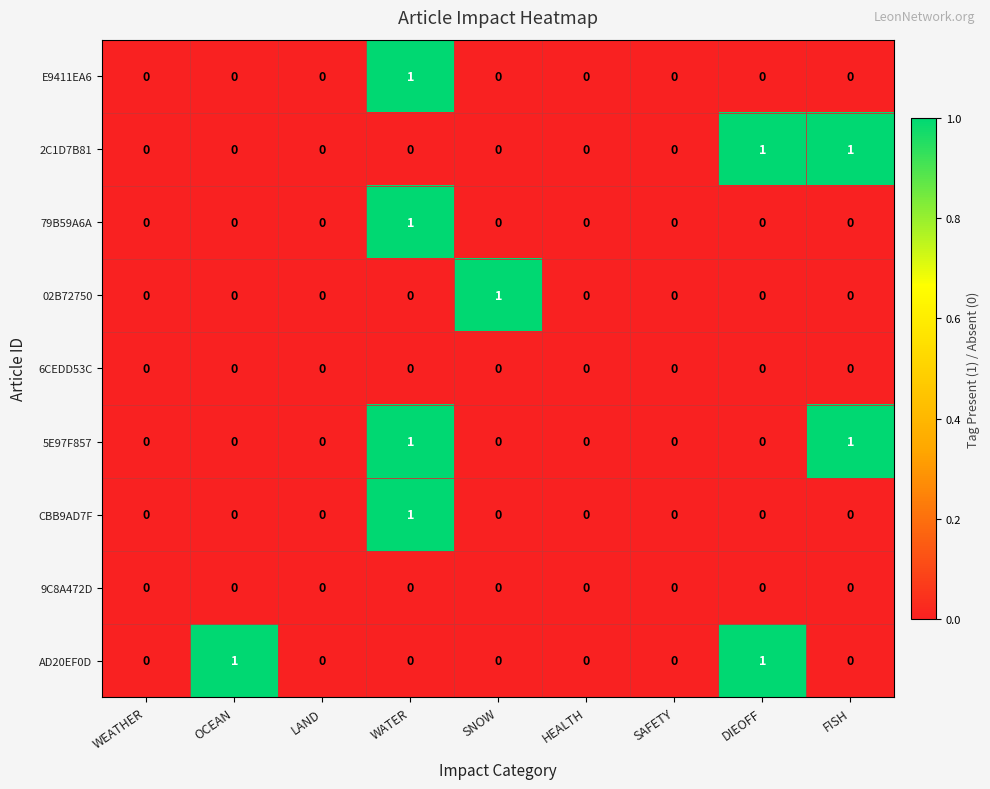

Which series changed the most between LAND and SNOW?

02B72750